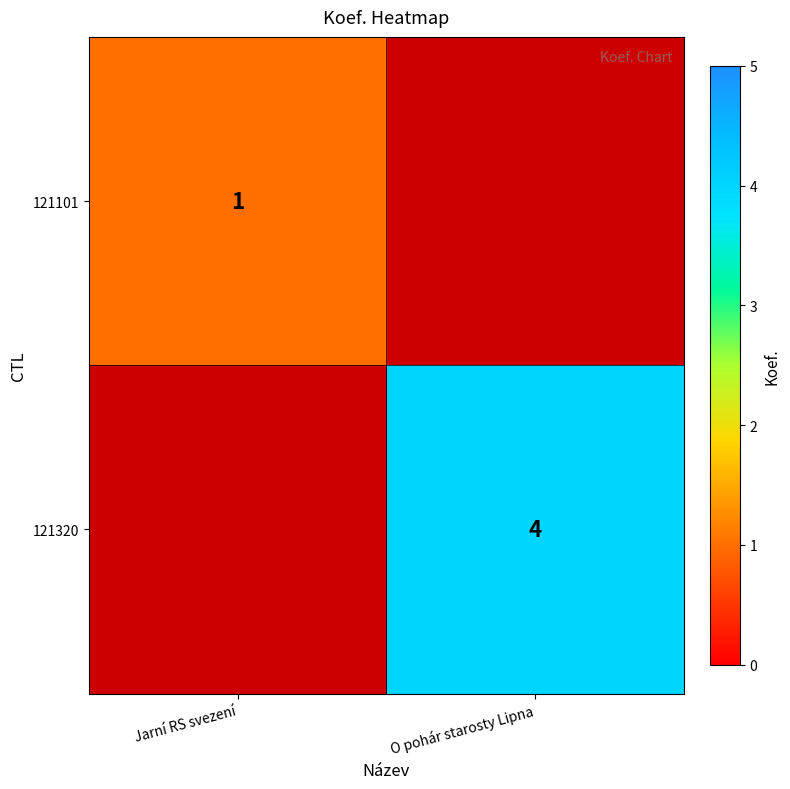

The value of 121320 at O pohár starosty Lipna is 7. True or false?

False